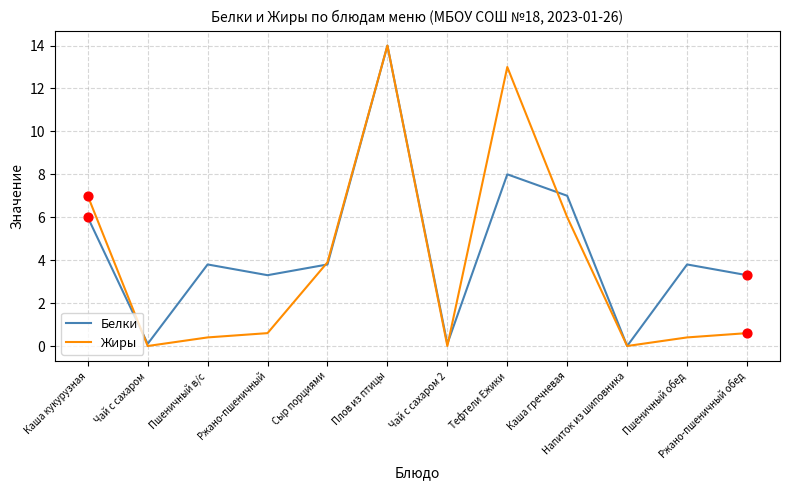

At which category is the sum across all series the highest?

Плов из птицы